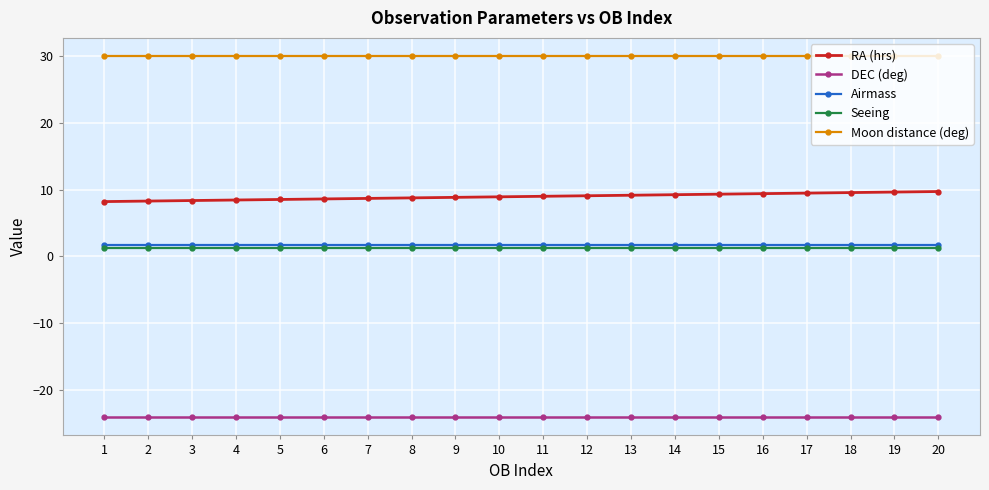

What are all the series names shown in the legend?

RA (hrs), DEC (deg), Airmass, Seeing, Moon distance (deg)